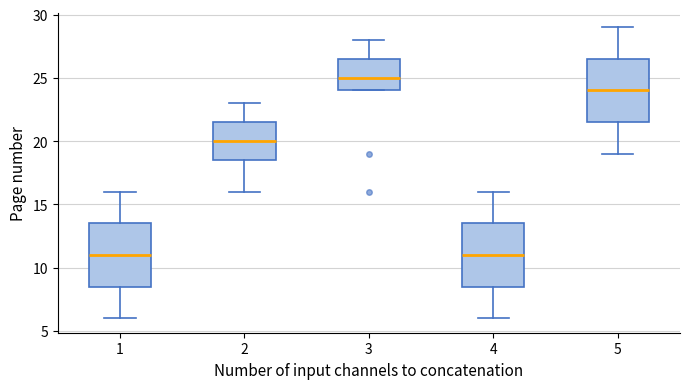

Reading left to right, read every box against the y-axis: the position of its median line, the range the box covers, and the ends of its whiskers. The values are not printed on the chart, so give them approximately, as read against the axis.

1: median 11.0, box 8.5 to 13.5, whiskers 6.0 to 16.0
2: median 20.0, box 18.5 to 21.5, whiskers 16.0 to 23.0
3: median 25.0, box 24.0 to 26.5, whiskers 24.0 to 28.0
4: median 11.0, box 8.5 to 13.5, whiskers 6.0 to 16.0
5: median 24.0, box 21.5 to 26.5, whiskers 19.0 to 29.0